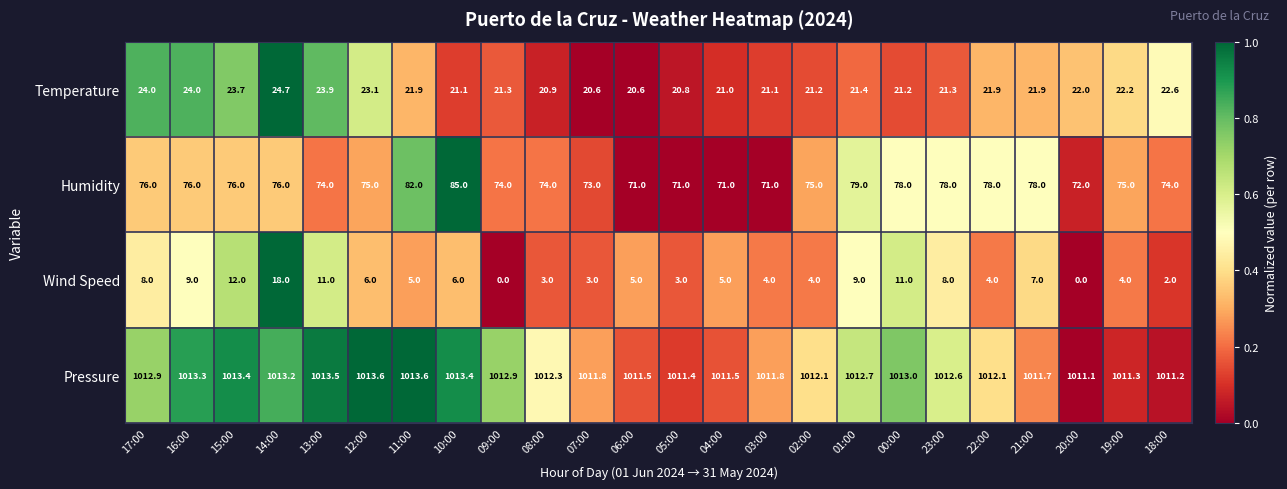

Rank the series at 23:00 from lowest to highest value.

Wind Speed, Temperature, Humidity, Pressure